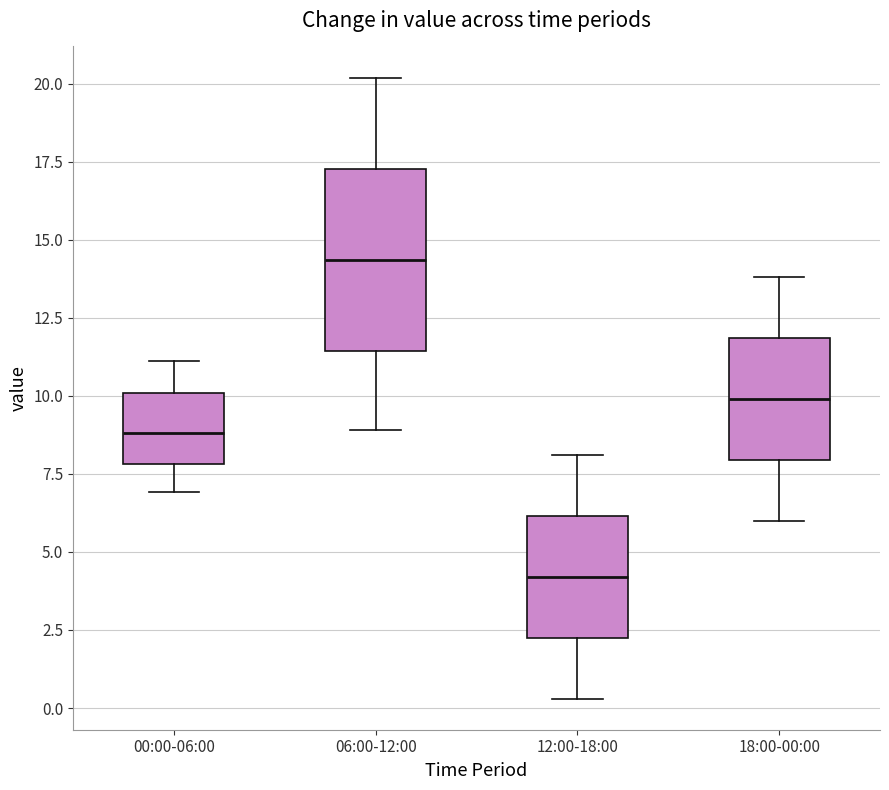

Which box is the tallest, from its lower edge to its upper edge?

06:00-12:00